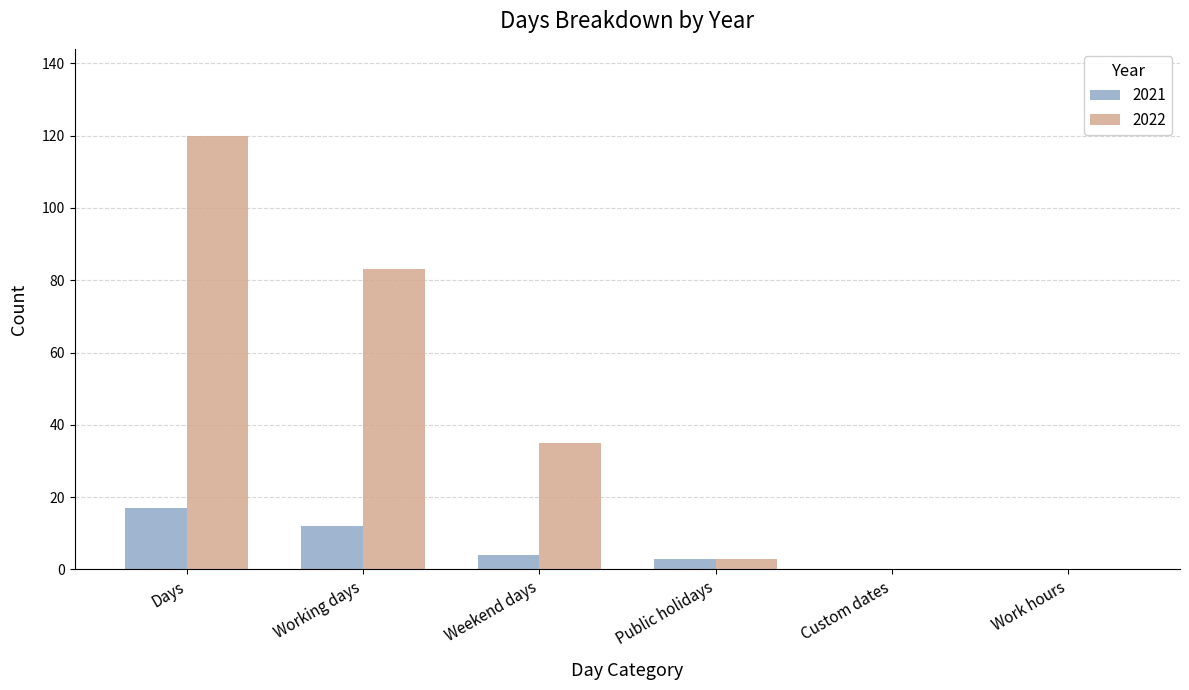

Which series has the largest total across all categories?

2022